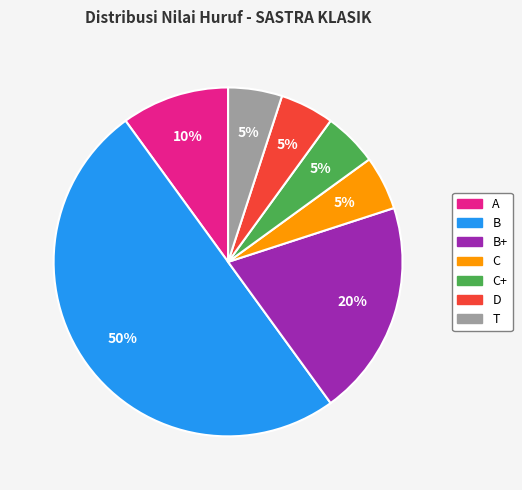

To the nearest percent, what is the difference between the largest and smallest slice percentages?

45%